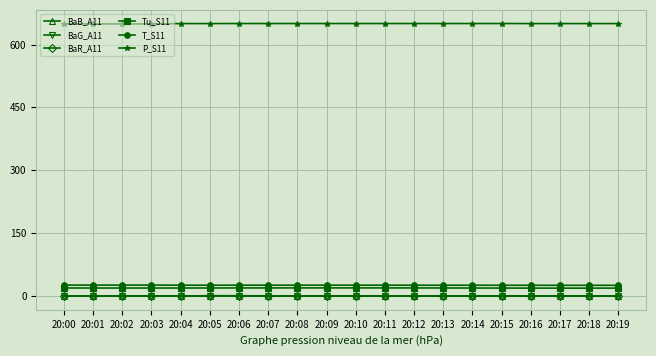

True or false: P_S11 and T_S11 cross at least once.

False